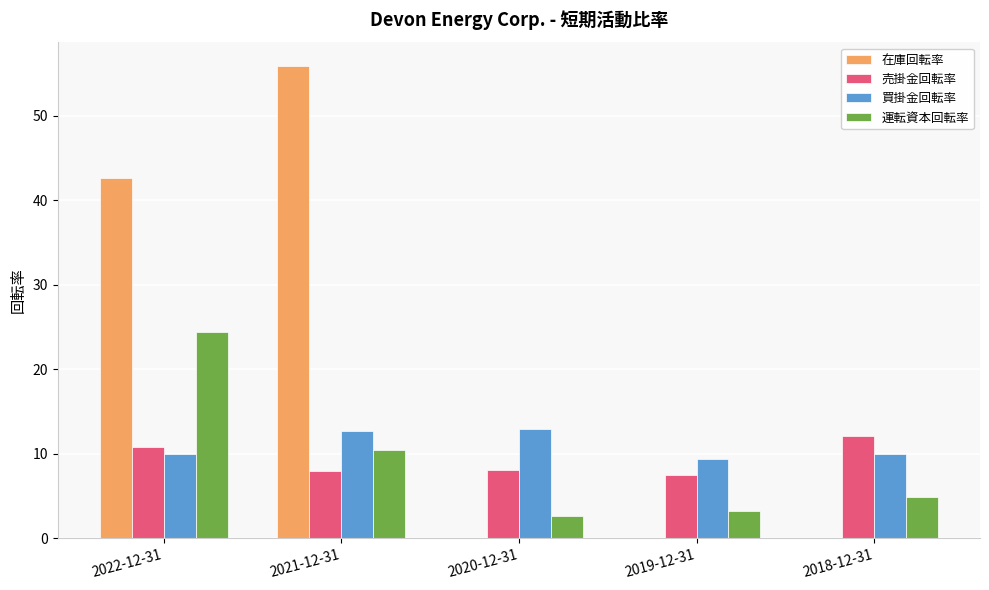

What is the highest value of the 在庫回転率 series?

55.9